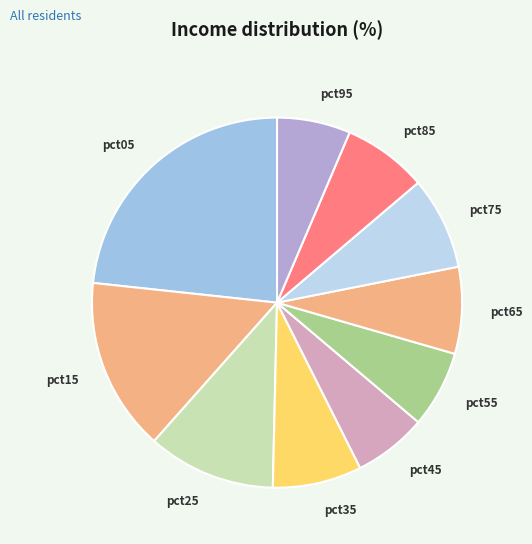

Does pct05 represent more than half of the total?

No